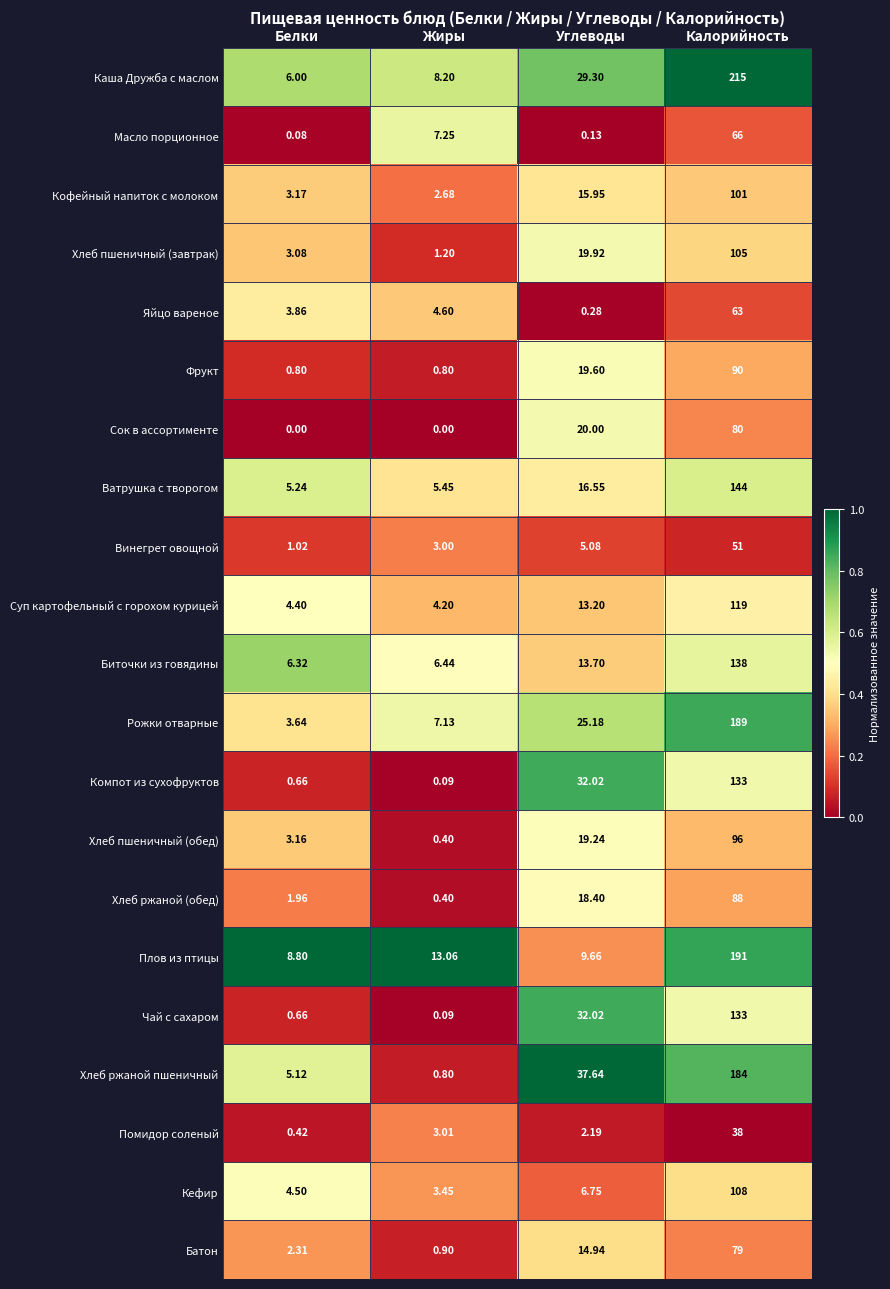

How many distinct data groups are displayed?

21